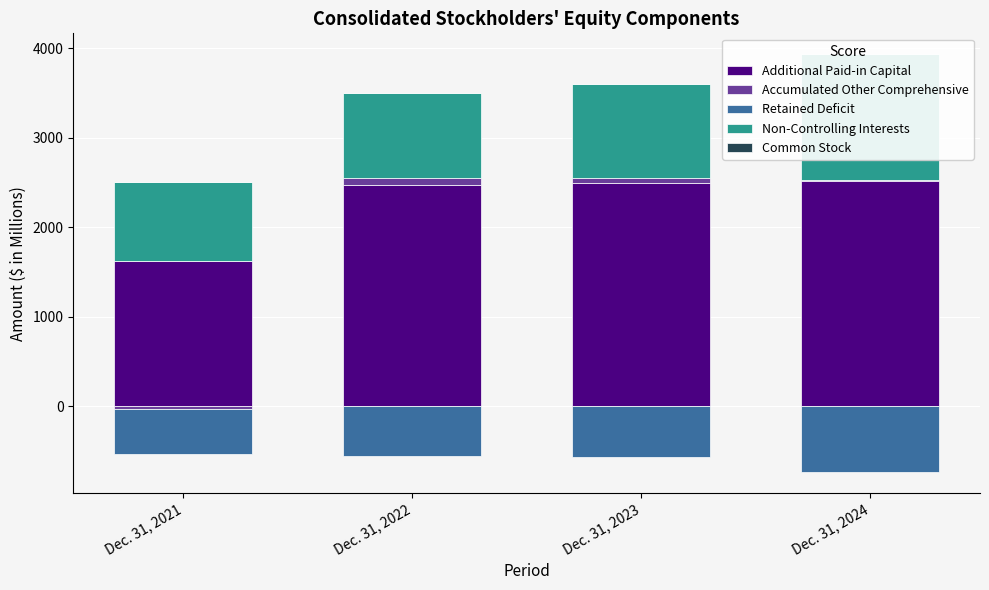

What is the maximum value for Non-Controlling Interests?

1406.7